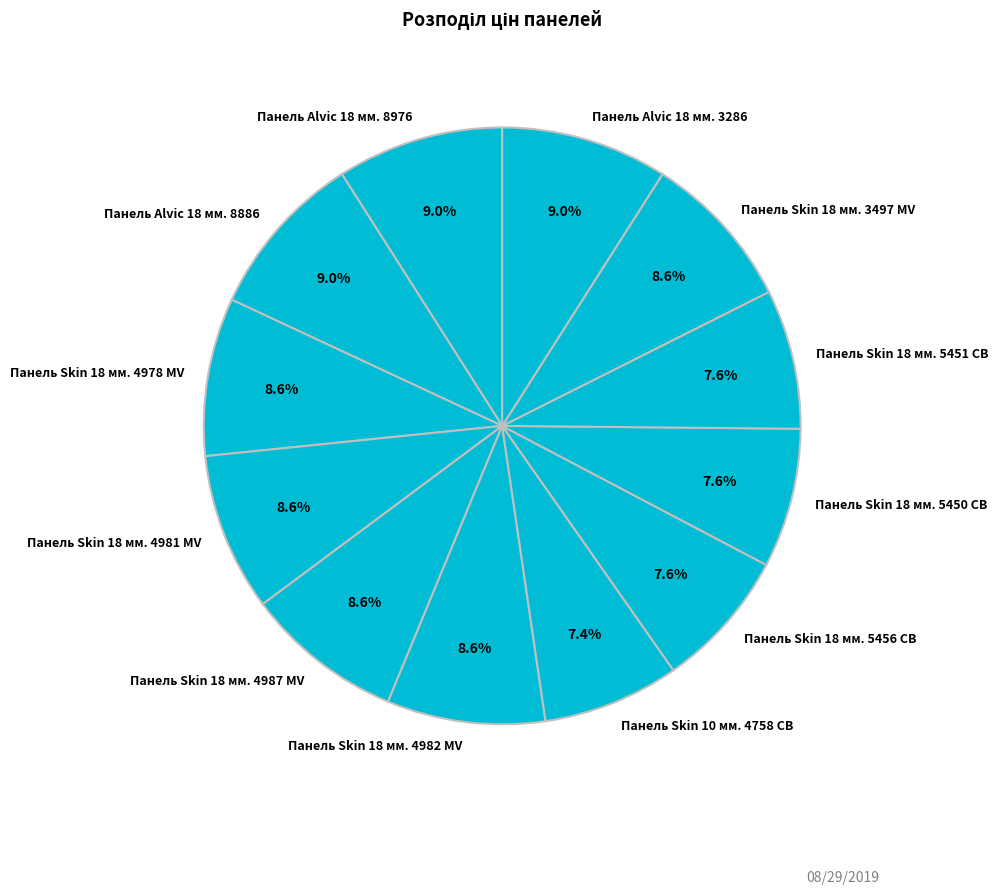

The Панель Skin 18 мм. 3497 MV slice represents 17% of the pie. True or false?

False